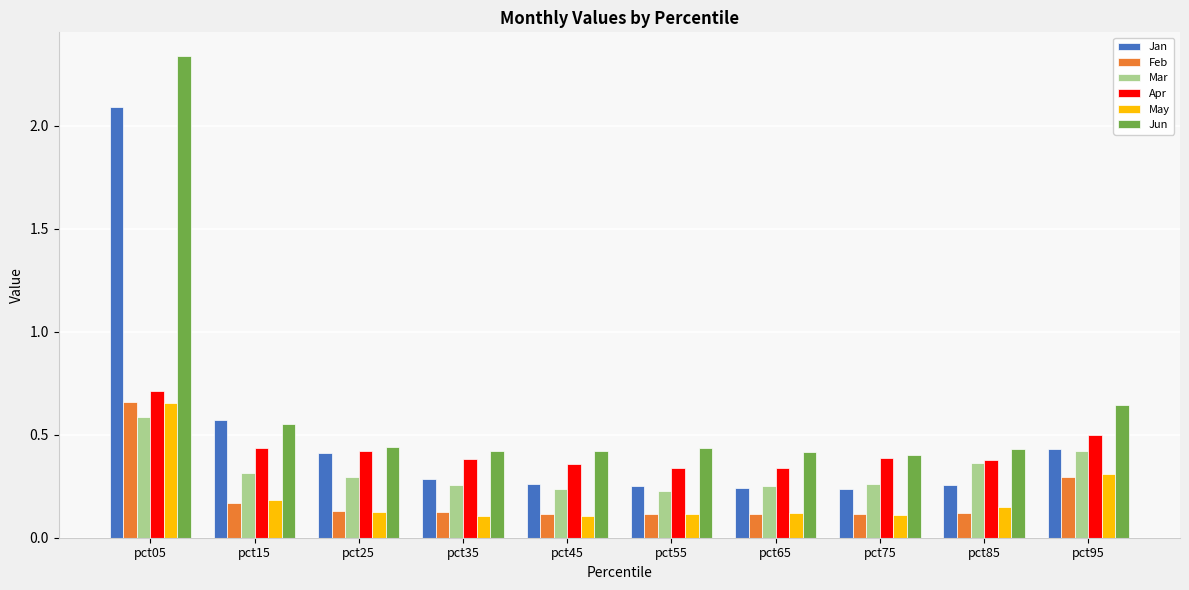

At which label does Jun reach its peak?

pct05